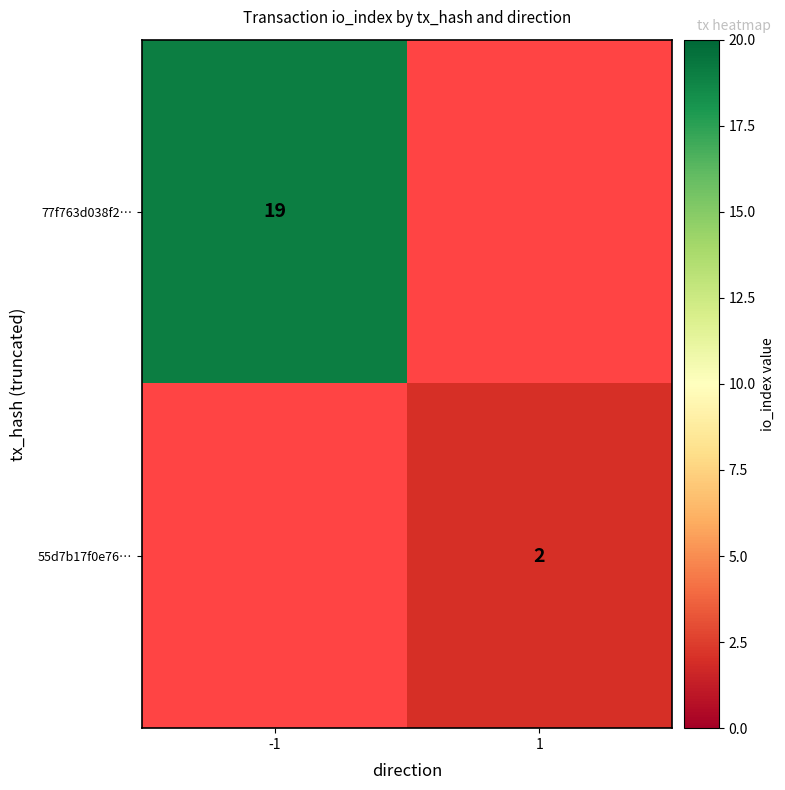

The 55d7b17f0e76… series shows 1 at 1. True or false?

False